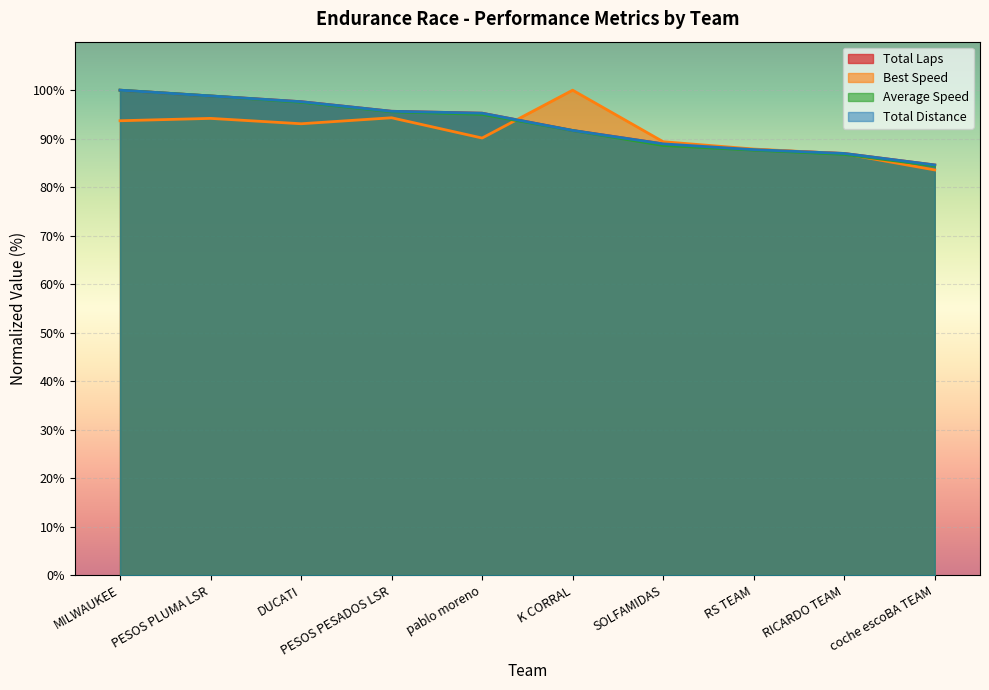

How many lines are shown in the chart?

4